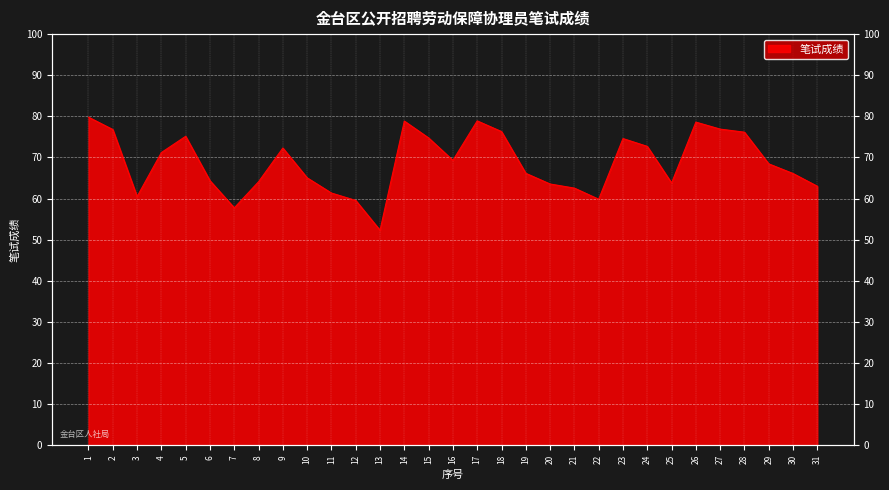

What is the change in value from 27 to 28?

-0.8